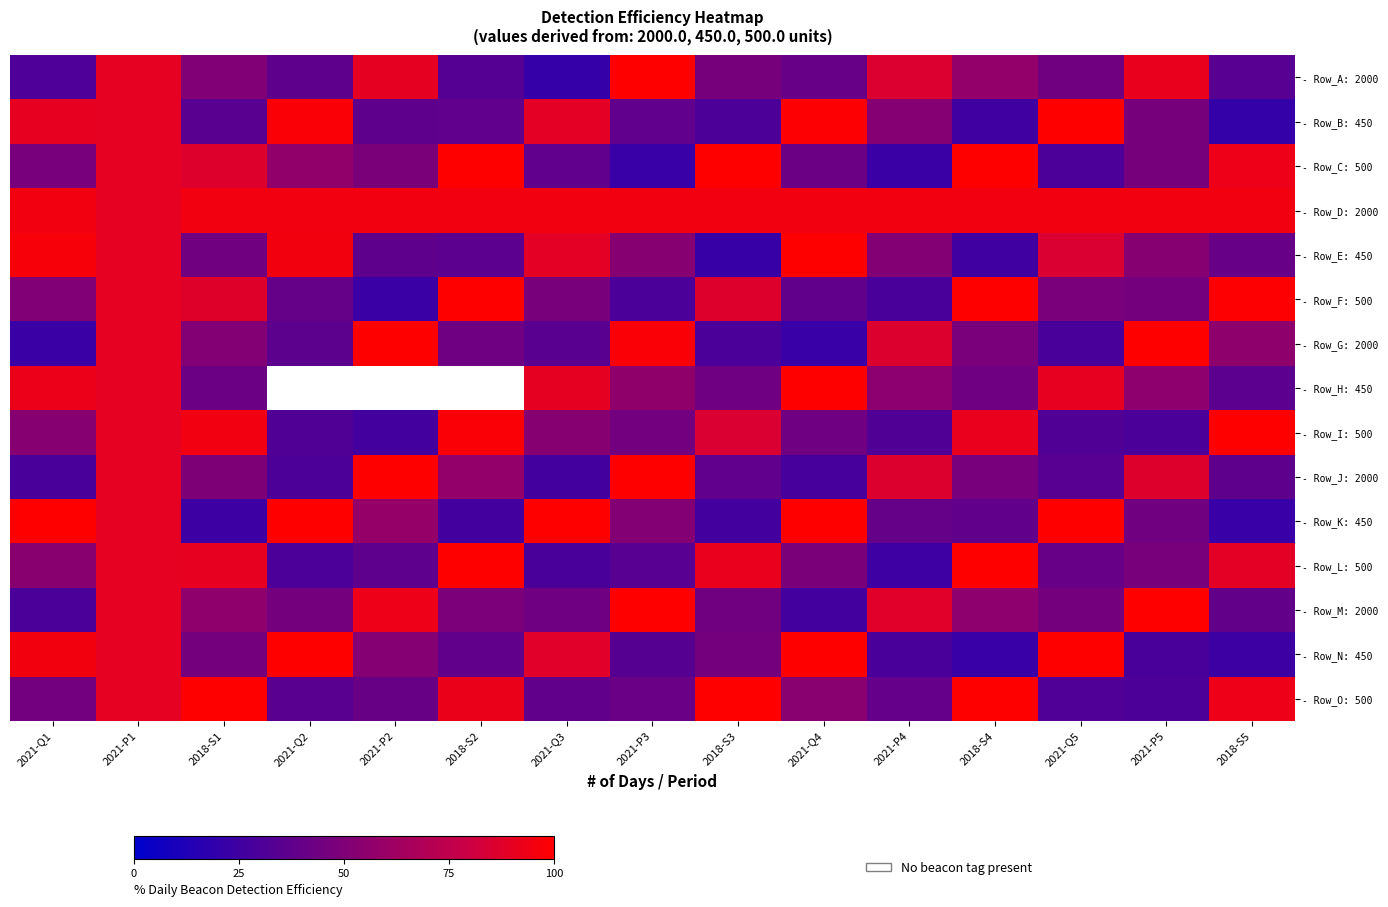

What is the difference between the maximum and minimum values in the - Row_J: 2000 series?

73.1